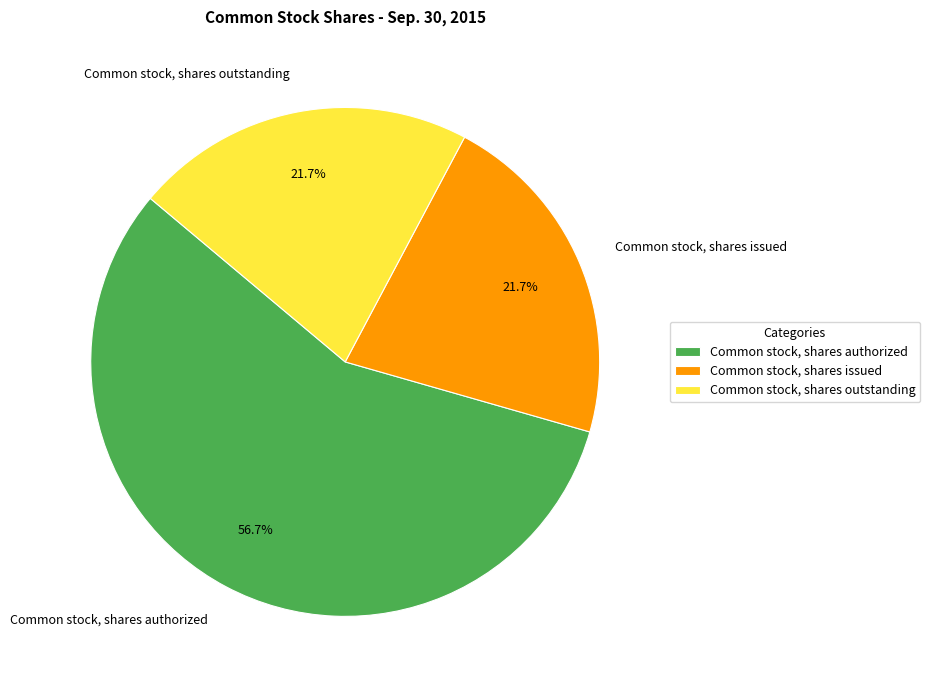

Between Common stock, shares issued and Common stock, shares authorized, which is larger?

Common stock, shares authorized